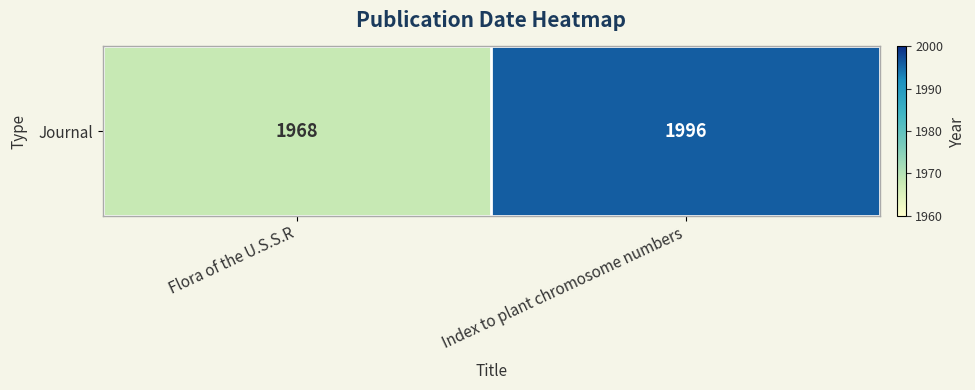

Reading right to left, transcribe all the data shown in this chart.

1996	1968